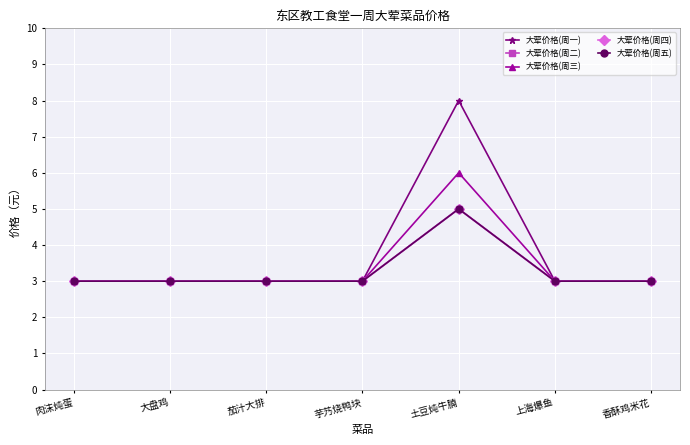

Which series has the largest total across all categories?

大荤价格(周一)